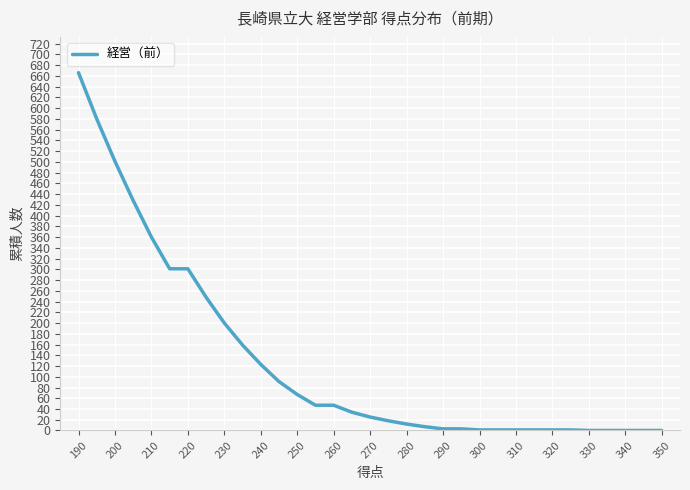

What is the maximum value shown in the chart?

666